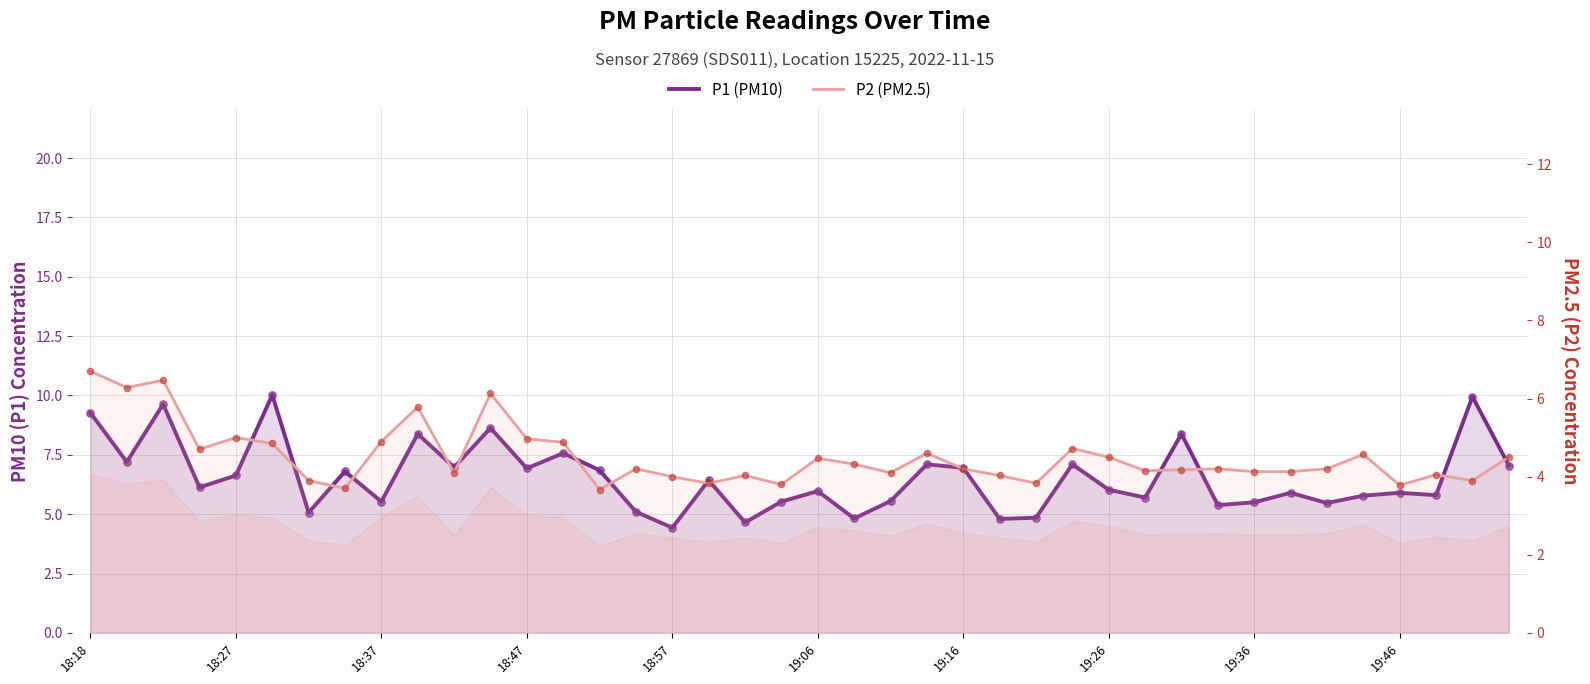

Which series has the largest Y range (max minus min)?

P1 (PM10)